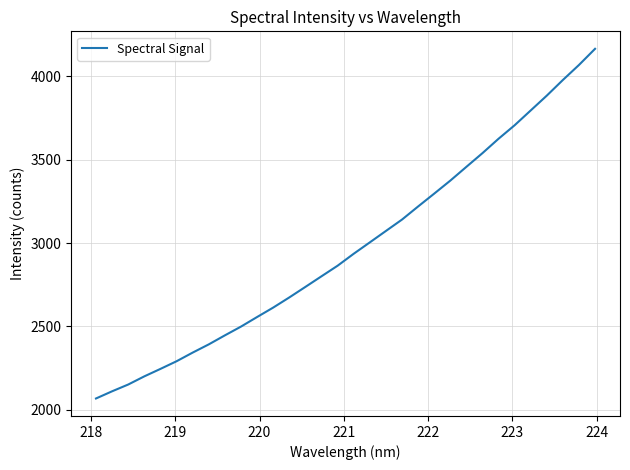

Reading left to right, transcribe all the data shown in this chart.

2067.3	2110.4	2151.1	2200.1	2244.8	2290.7	2342.6	2392.0	2446.0	2498.7	2556.1	2612.8	2673.6	2736.8	2800.6	2864.0	2935.7	3003.8	3072.4	3140.7	3219.2	3296.3	3374.3	3457.0	3539.2	3625.6	3706.6	3795.5	3884.4	3978.2	4068.2	4165.1